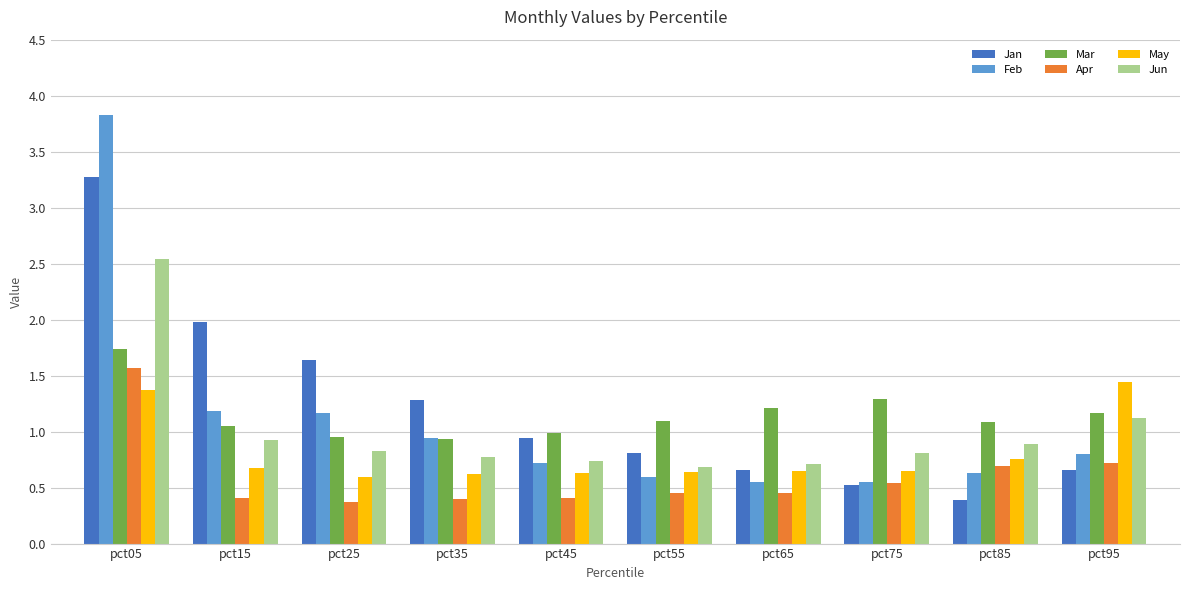

Is it true that Mar equals 1.7 at pct05?

True